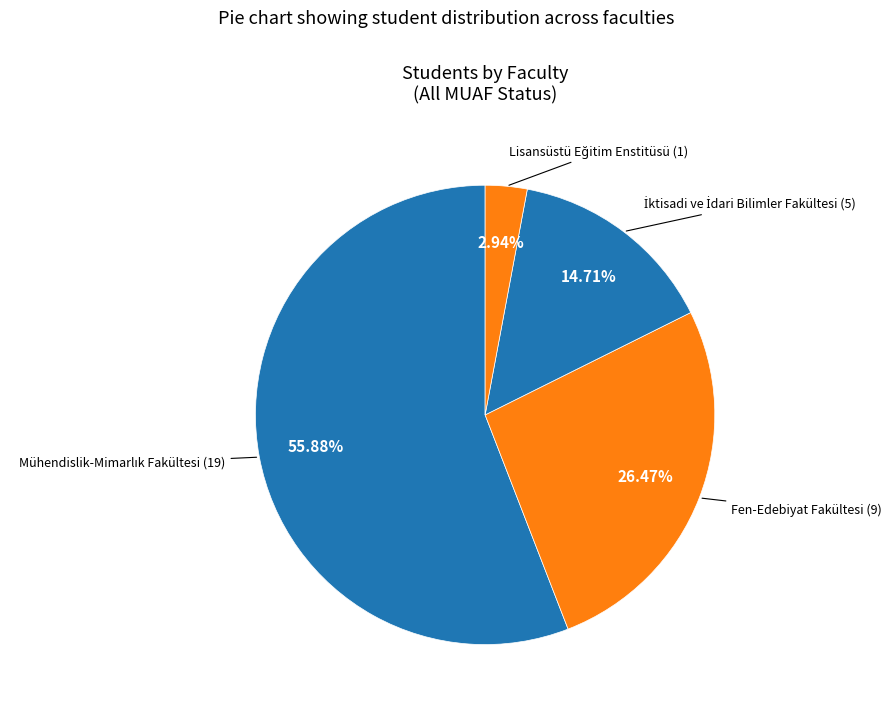

To the nearest percent, what is the average slice percentage?

25%